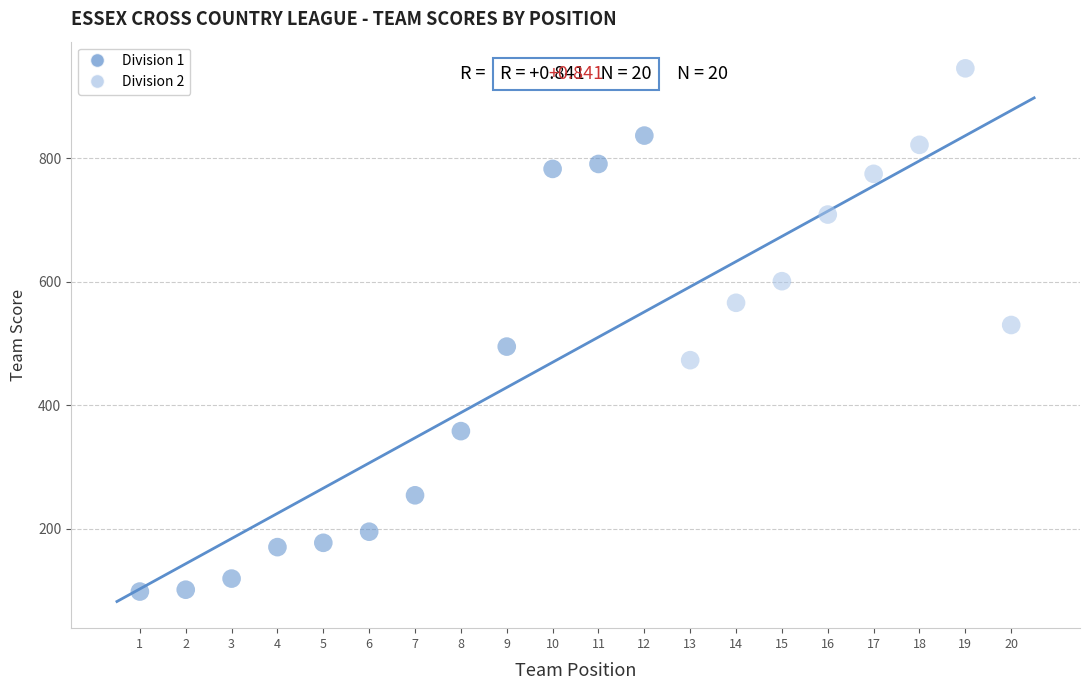

Which series has the largest Y range (max minus min)?

Division 1